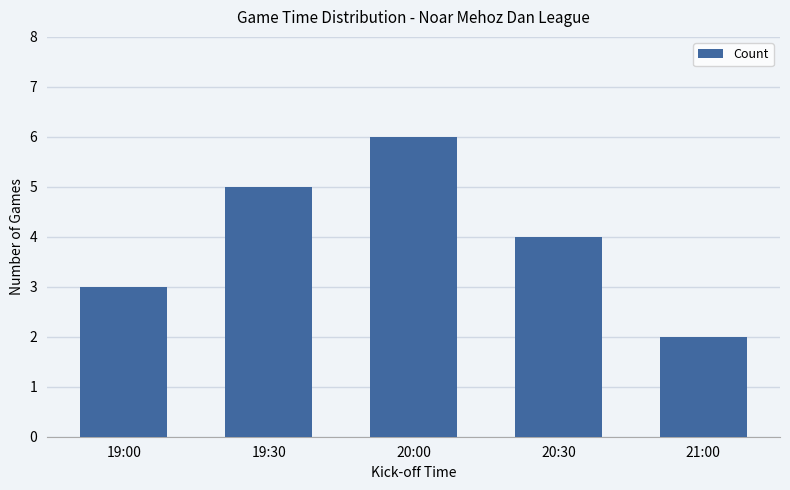

What is the smallest value displayed?

2